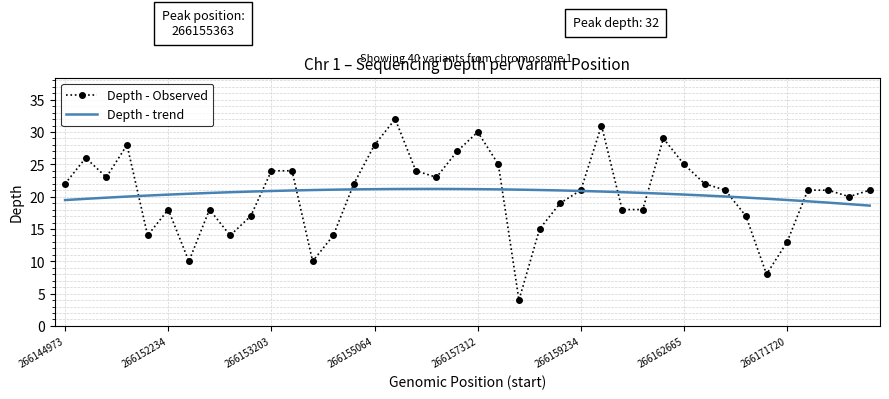

Which series has the widest spread of values?

Depth - Observed